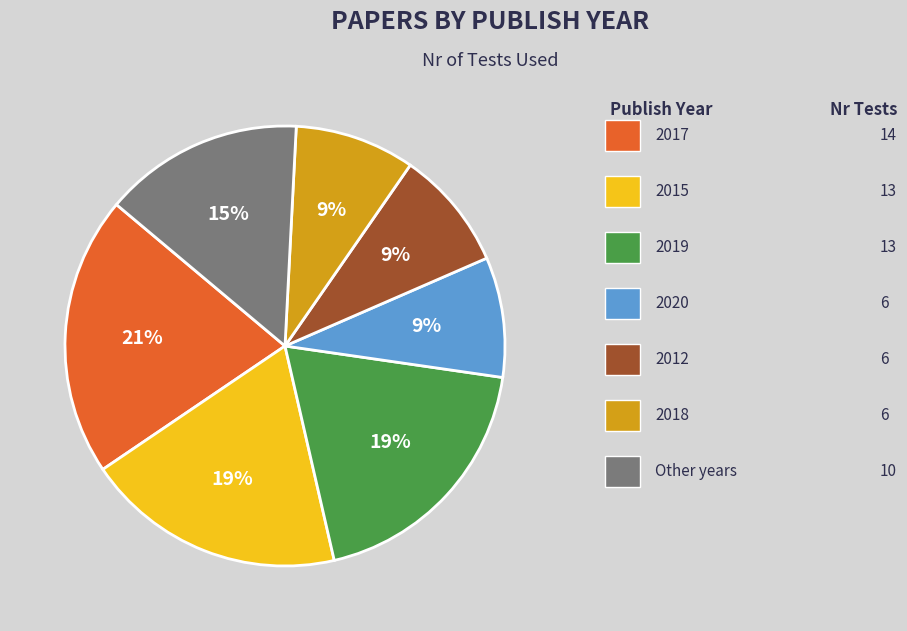

Is there a majority slice in this chart?

No